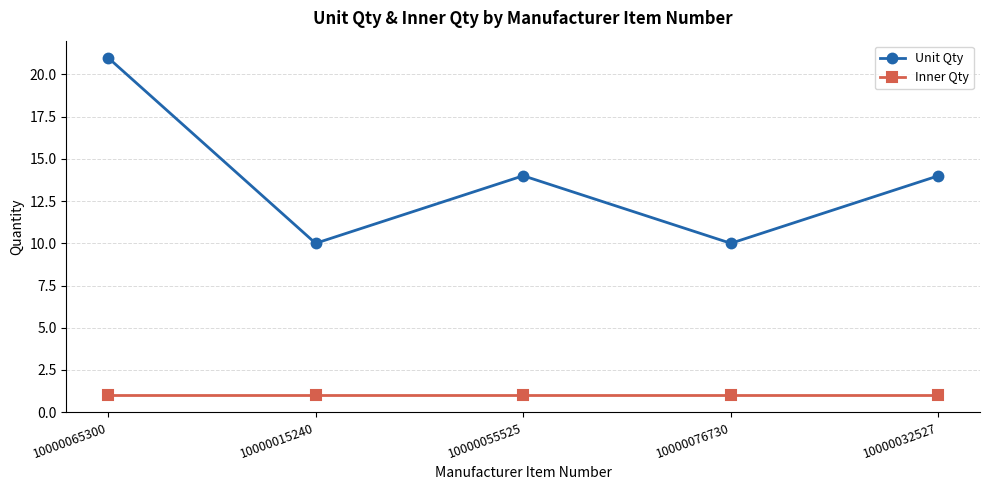

What is the minimum value for Unit Qty?

10